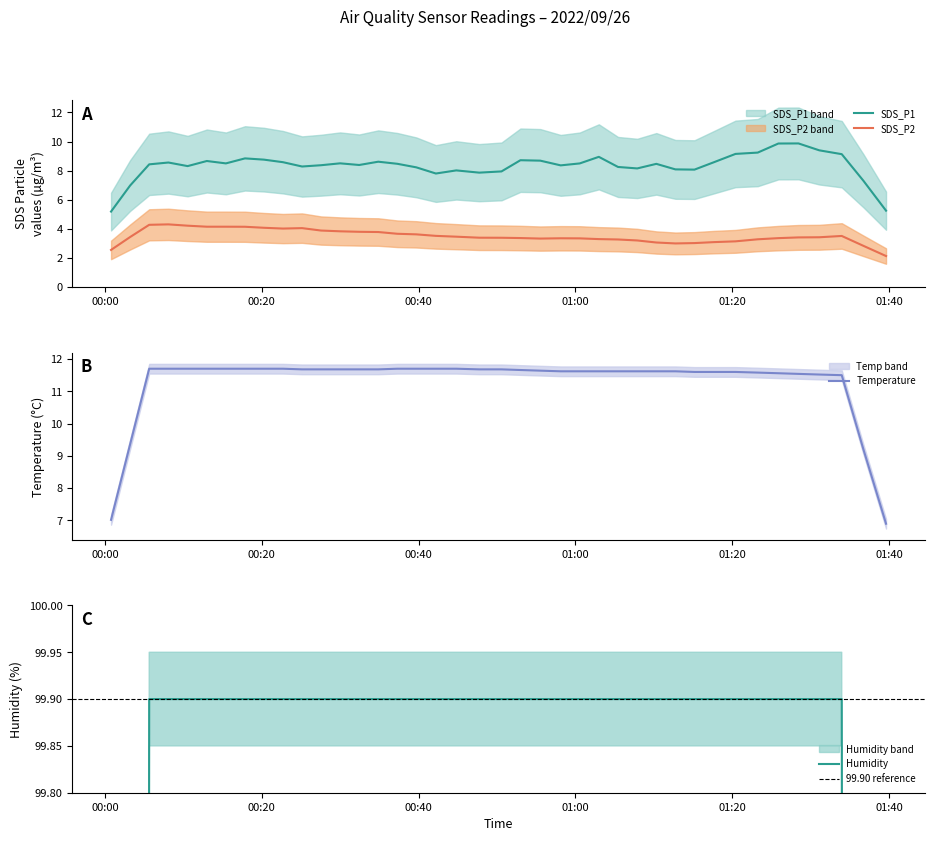

True or false: SDS_P1 and SDS_P2 intersect in this chart.

False